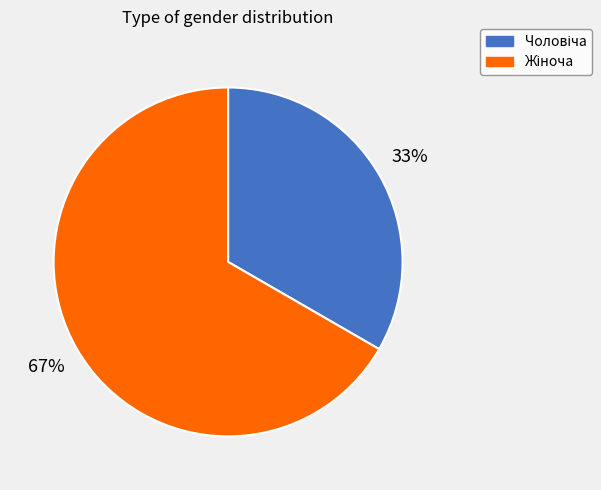

To the nearest percent, what is the average slice percentage?

50%